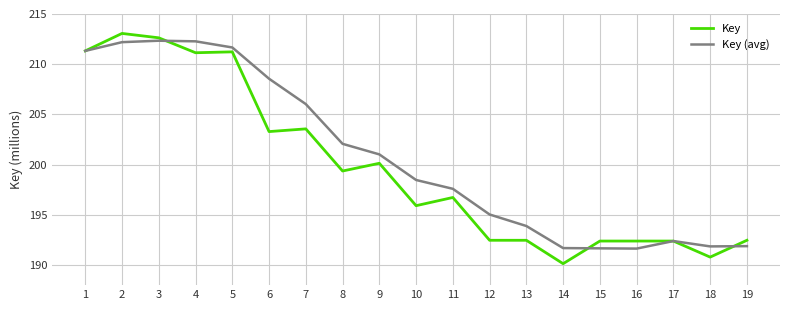

Which series has the largest total across all categories?

Key (avg)